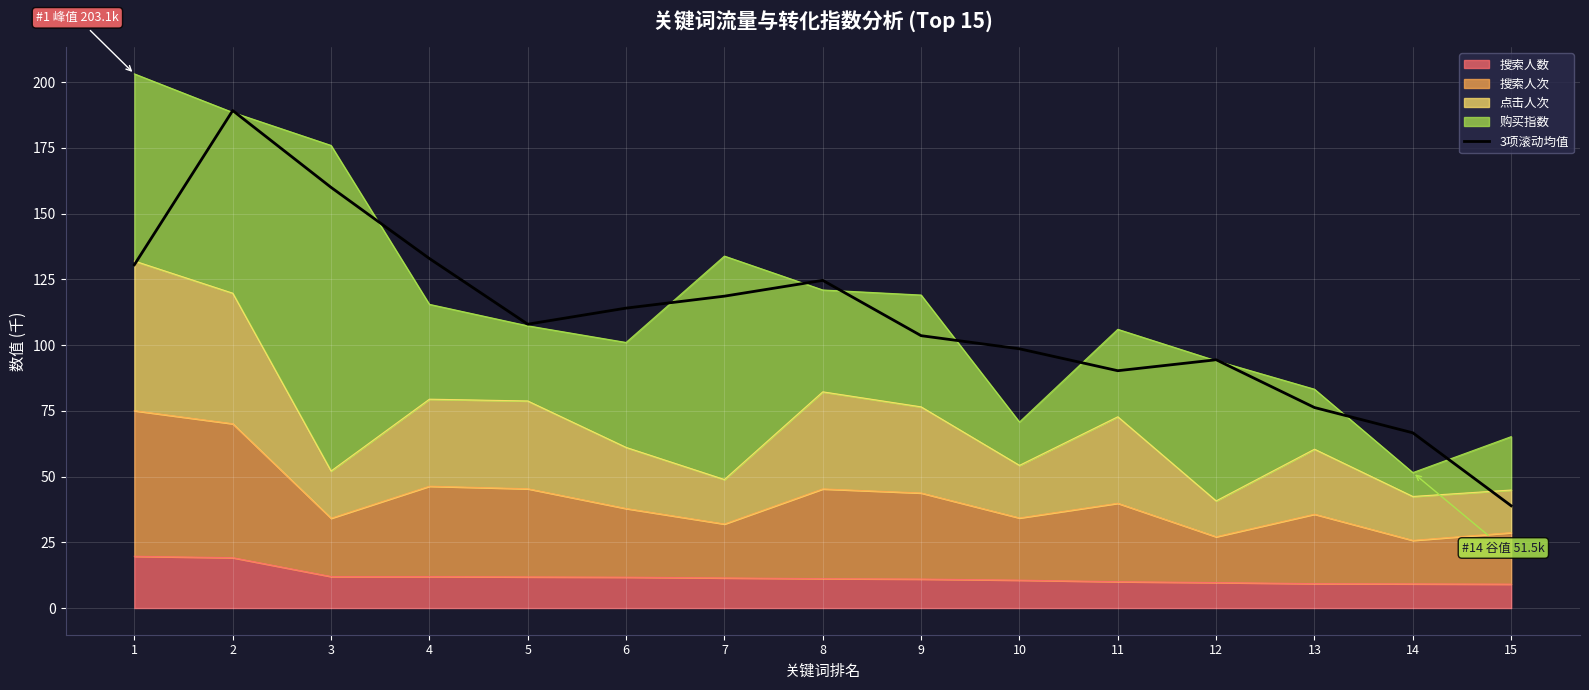

Is it true that the value at 10 is 155.5?

False